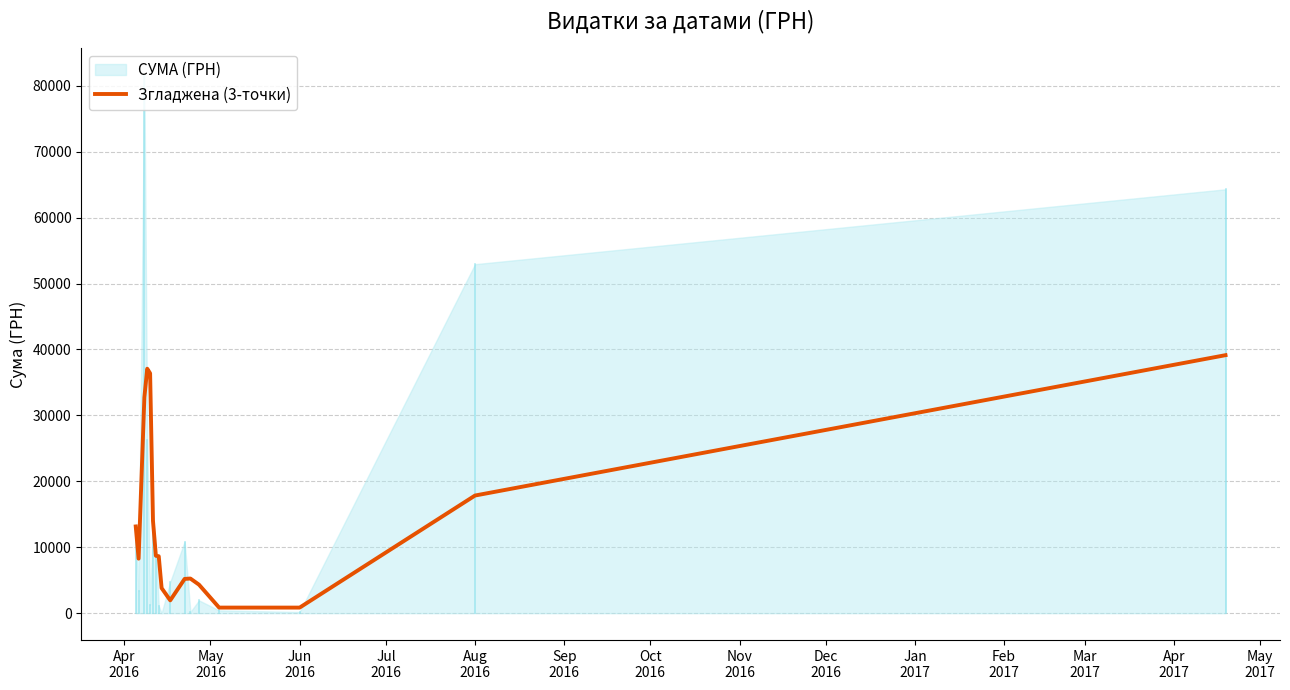

How many lines are shown in the chart?

1